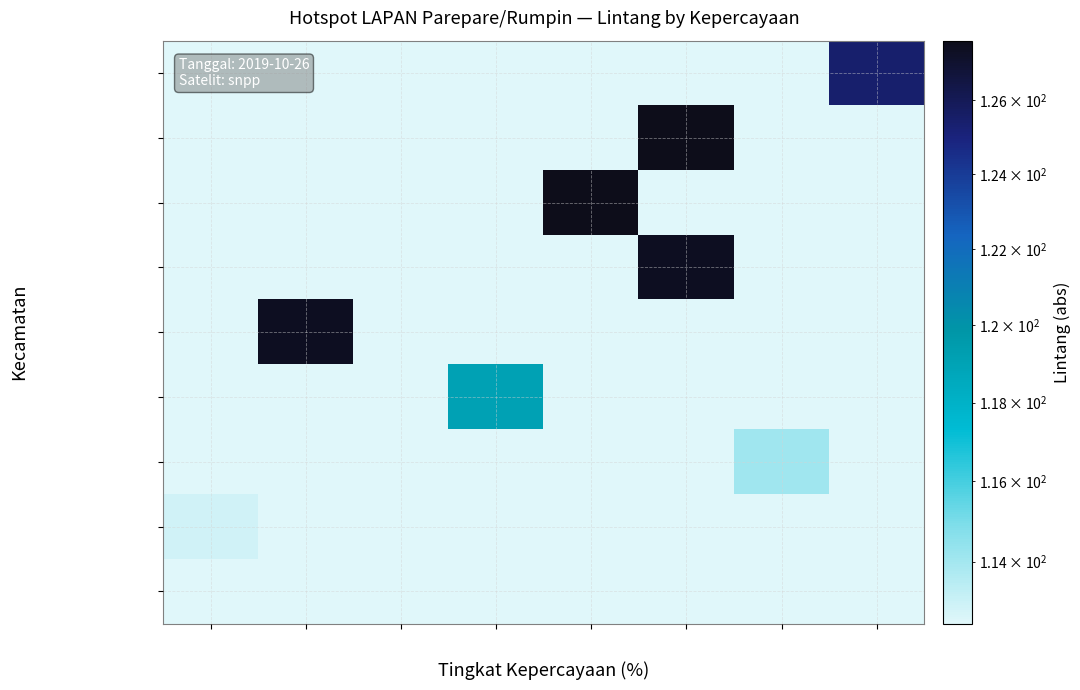

How many data points does each series have?

8